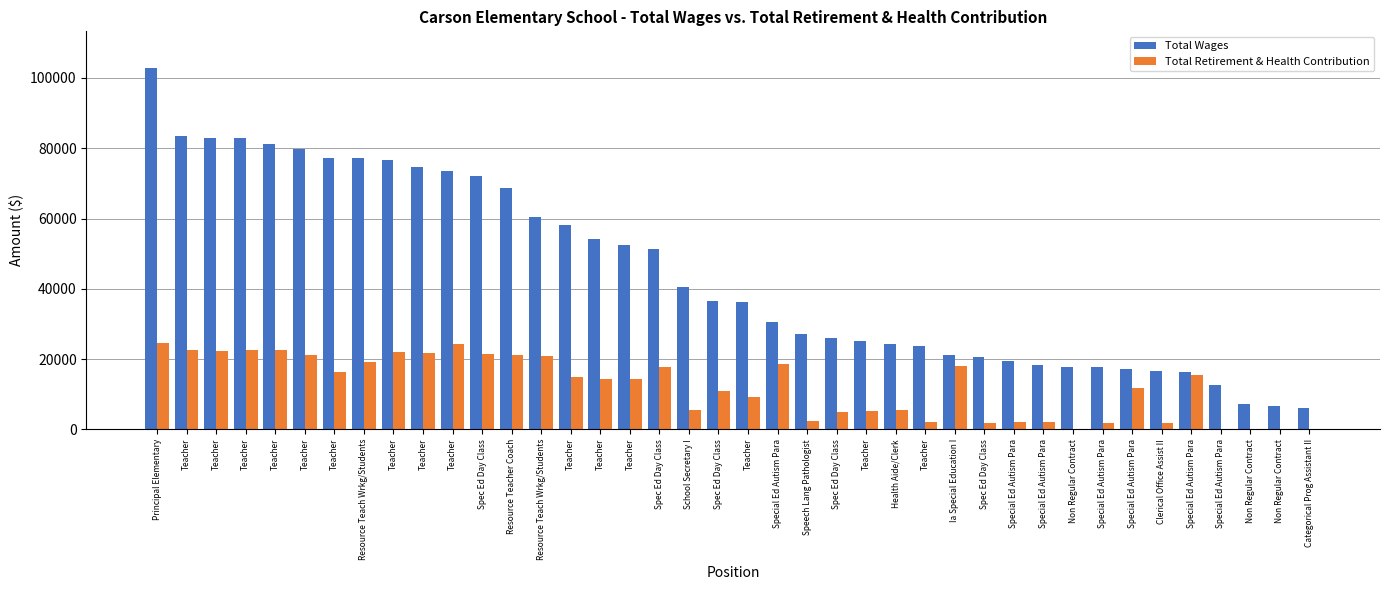

How many groups of bars are there?

40